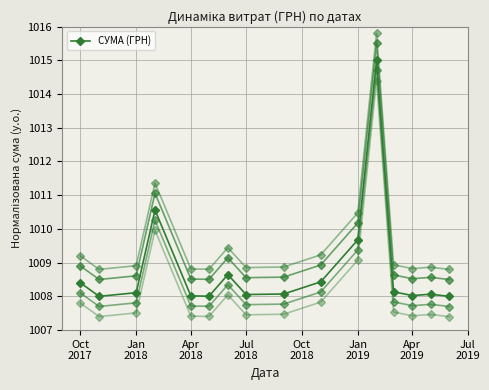

What is the difference between the second highest and minimum values?

2.6